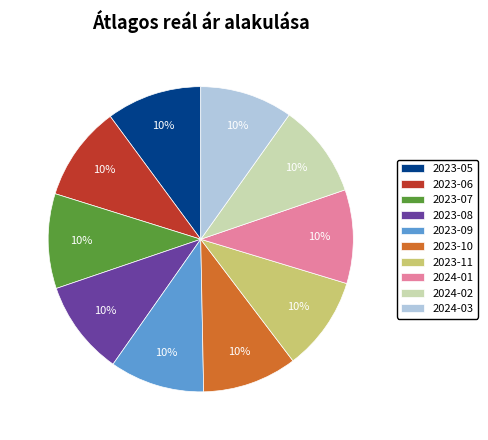

Do 2023-06 and 2023-08 together represent more than half of the pie?

No